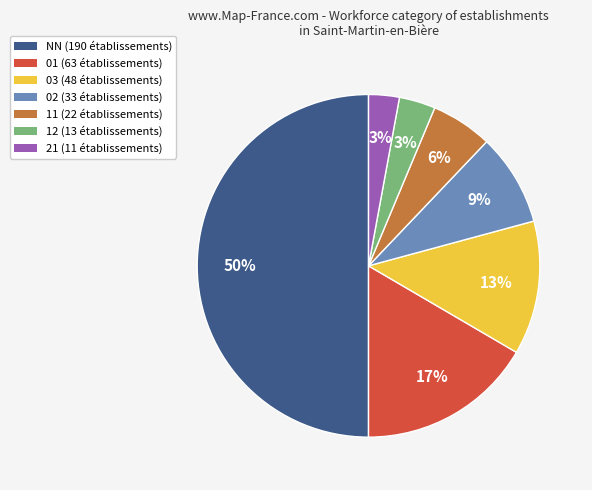

To the nearest percent, what is the average slice percentage?

14%